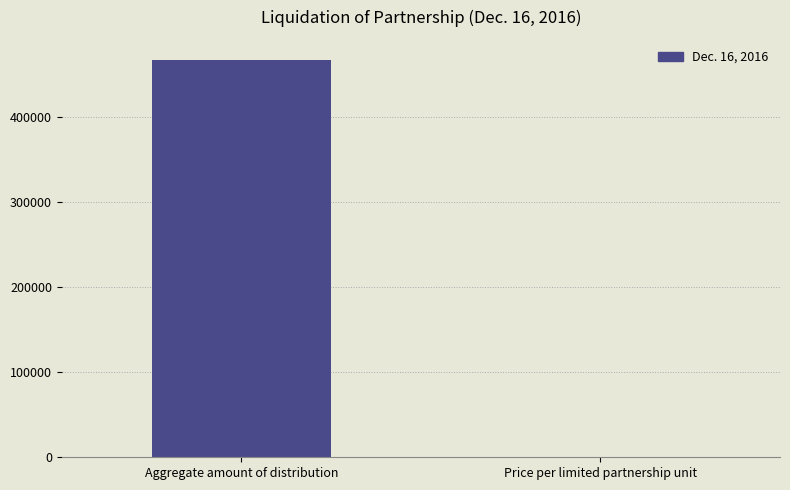

At which category does the chart reach its peak across all series?

Aggregate amount of distribution